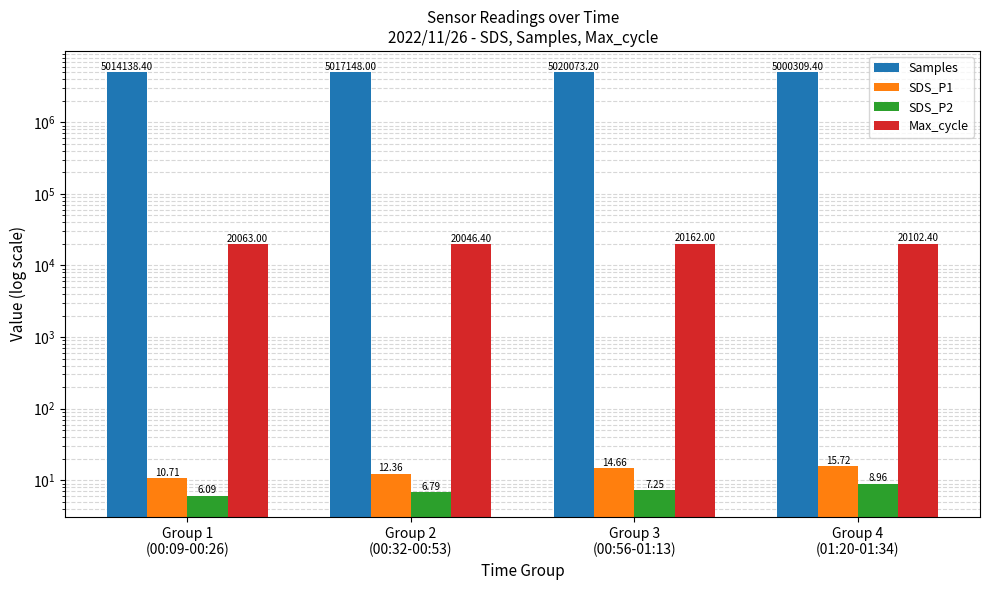

Rank the series at Group 2
(00:32-00:53) from lowest to highest value.

SDS_P2, SDS_P1, Max_cycle, Samples